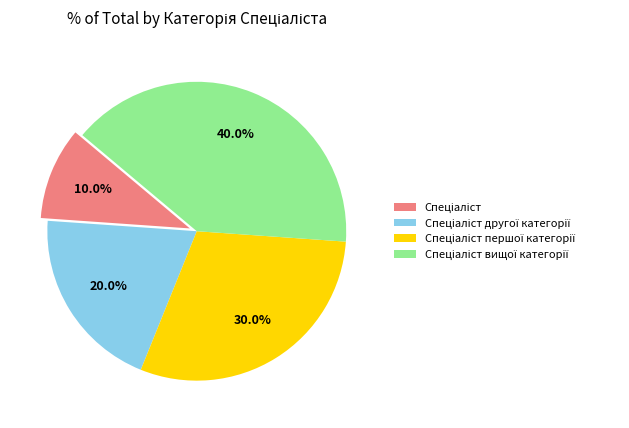

Is there any slice that represents more than half of the pie?

No